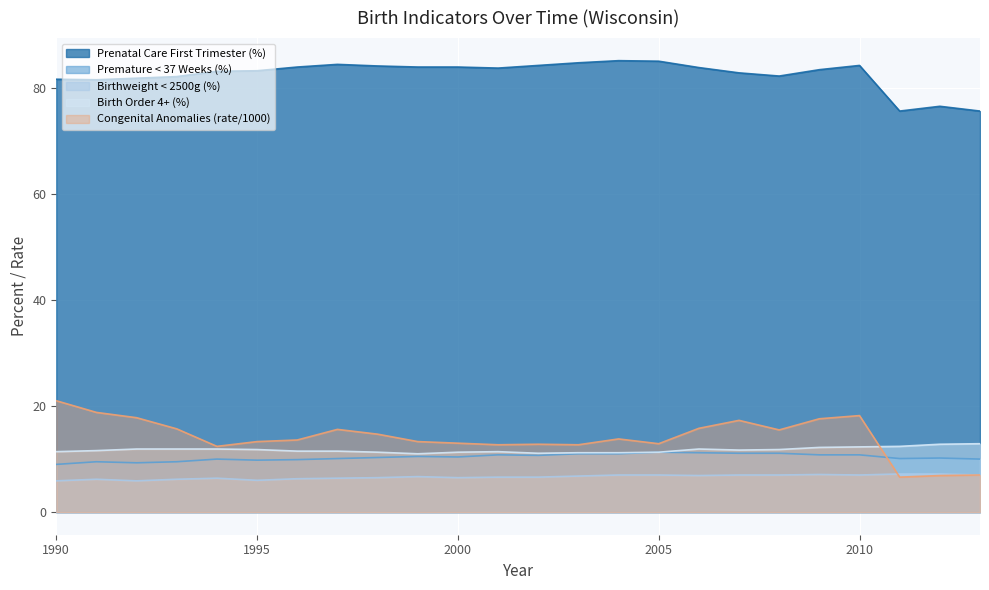

Reading left to right, what are all the values shown in this chart?

Prenatal Care First Trimester (%): 1990=81.6	1991=81.5	1992=81.8	1993=82.1	1994=83.1	1995=83.2	1996=83.9	1997=84.4	1998=84.1	1999=83.9	2000=83.9	2001=83.7	2002=84.2	2003=84.7	2004=85.1	2005=85.0	2006=83.8	2007=82.8	2008=82.2	2009=83.4	2010=84.2	2011=75.6	2012=76.5	2013=75.6
Premature < 37 Weeks (%): 1990=9.0	1991=9.5	1992=9.3	1993=9.5	1994=10.0	1995=9.8	1996=9.9	1997=10.1	1998=10.3	1999=10.5	2000=10.4	2001=10.8	2002=10.7	2003=11.0	2004=11.0	2005=11.3	2006=11.2	2007=11.1	2008=11.1	2009=10.8	2010=10.8	2011=10.1	2012=10.2	2013=10.0
Birthweight < 2500g (%): 1990=5.9	1991=6.2	1992=5.9	1993=6.2	1994=6.4	1995=6.0	1996=6.3	1997=6.4	1998=6.5	1999=6.7	2000=6.5	2001=6.6	2002=6.6	2003=6.8	2004=7.0	2005=7.0	2006=6.9	2007=7.0	2008=7.0	2009=7.1	2010=7.0	2011=7.2	2012=7.2	2013=7.0
Birth Order 4+ (%): 1990=11.4	1991=11.6	1992=11.9	1993=11.9	1994=11.9	1995=11.8	1996=11.5	1997=11.5	1998=11.3	1999=11.0	2000=11.3	2001=11.4	2002=11.1	2003=11.2	2004=11.2	2005=11.3	2006=11.9	2007=11.7	2008=11.8	2009=12.2	2010=12.3	2011=12.4	2012=12.8	2013=12.9
Congenital Anomalies (rate/1000): 1990=21.0	1991=18.8	1992=17.8	1993=15.7	1994=12.4	1995=13.3	1996=13.6	1997=15.6	1998=14.7	1999=13.3	2000=13.0	2001=12.7	2002=12.8	2003=12.7	2004=13.8	2005=12.9	2006=15.8	2007=17.3	2008=15.5	2009=17.6	2010=18.2	2011=6.6	2012=6.9	2013=7.0